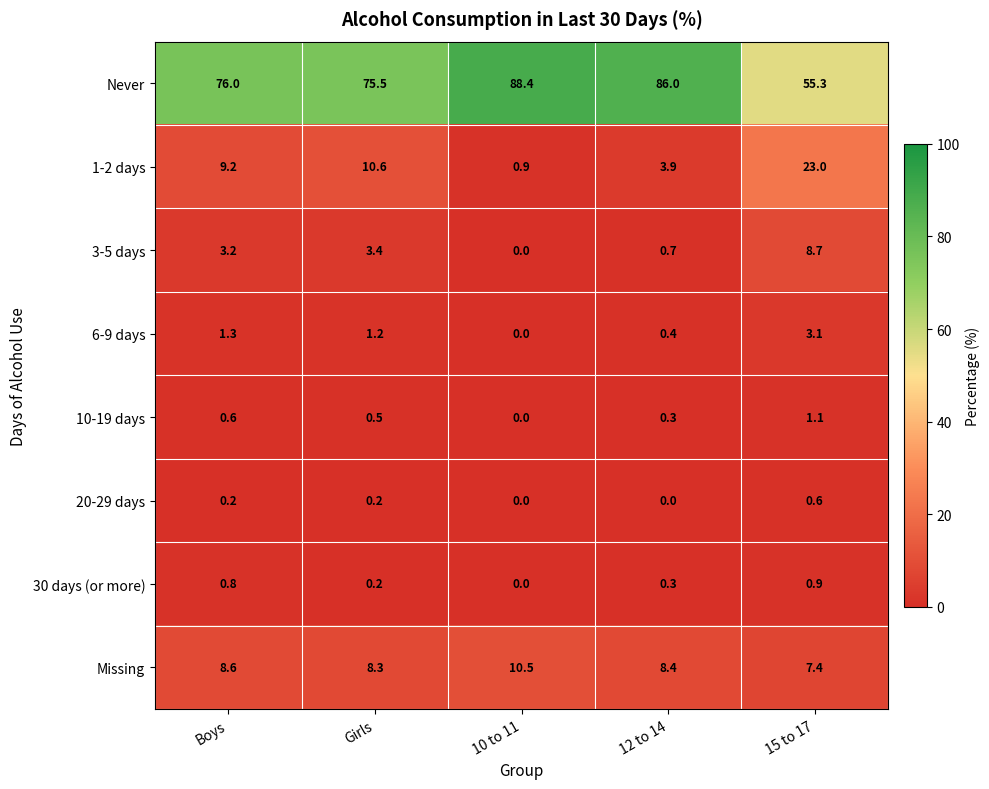

How many categories are shown in the chart?

5